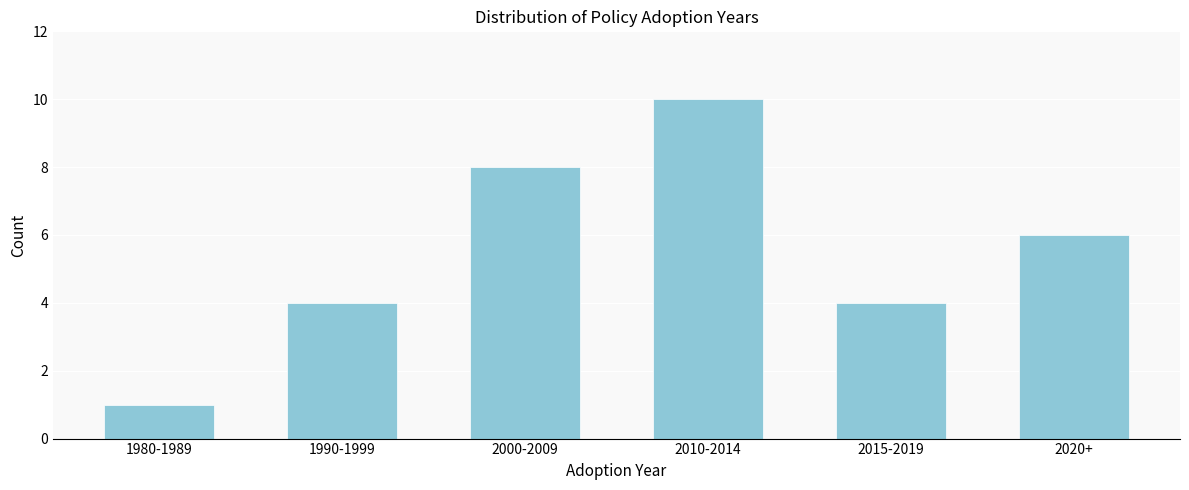

Reading left to right, list all the values displayed in this chart.

1	4	8	10	4	6